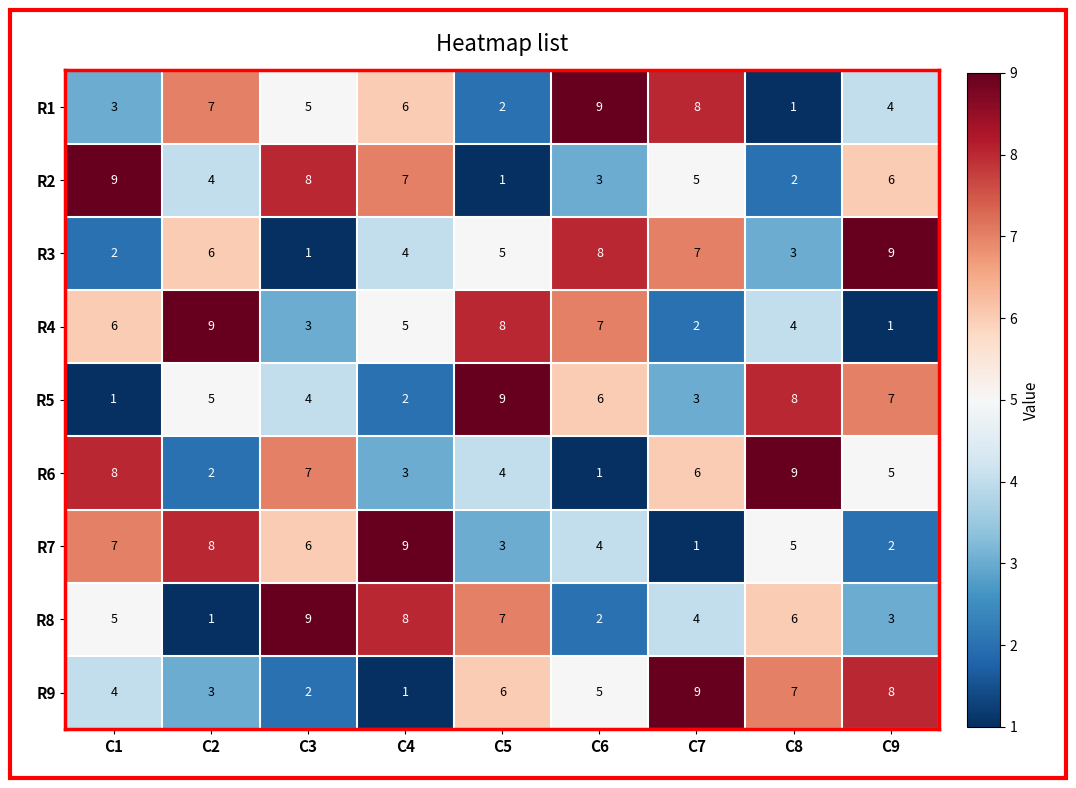

What is the total value across all series at C8?

45